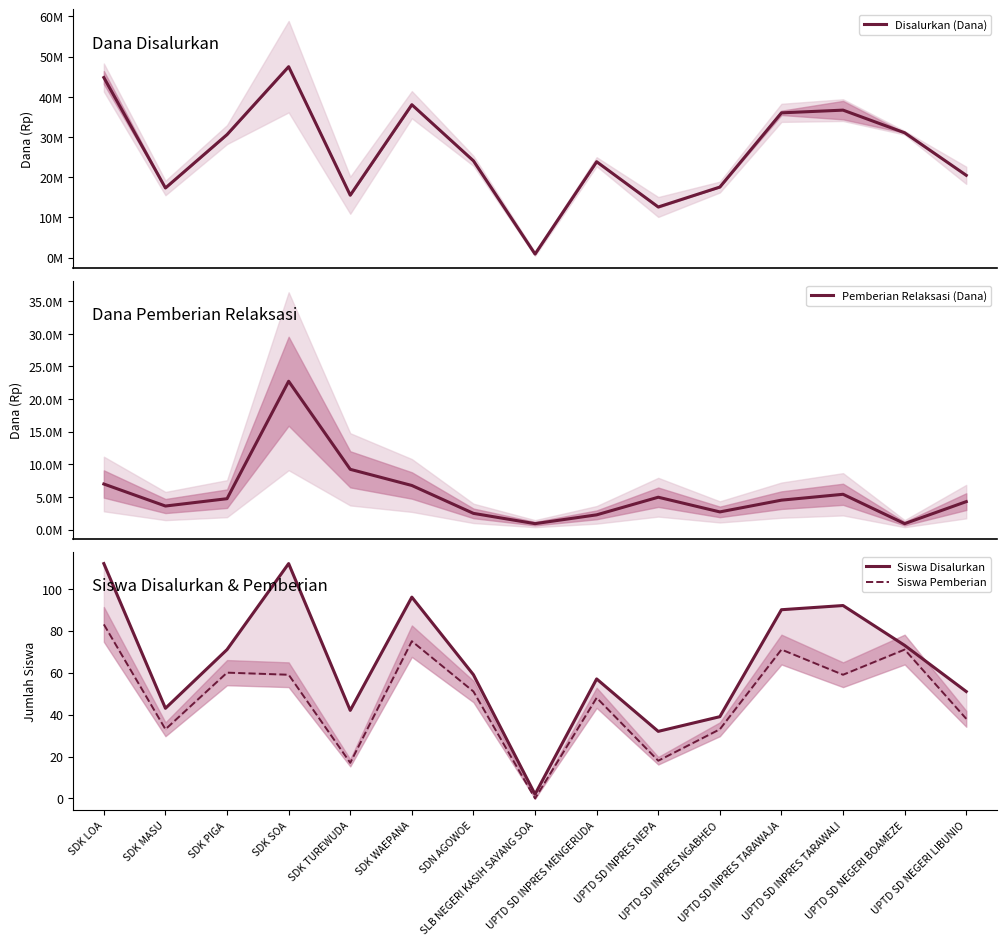

Is this an area chart (filled region under the line)?

No